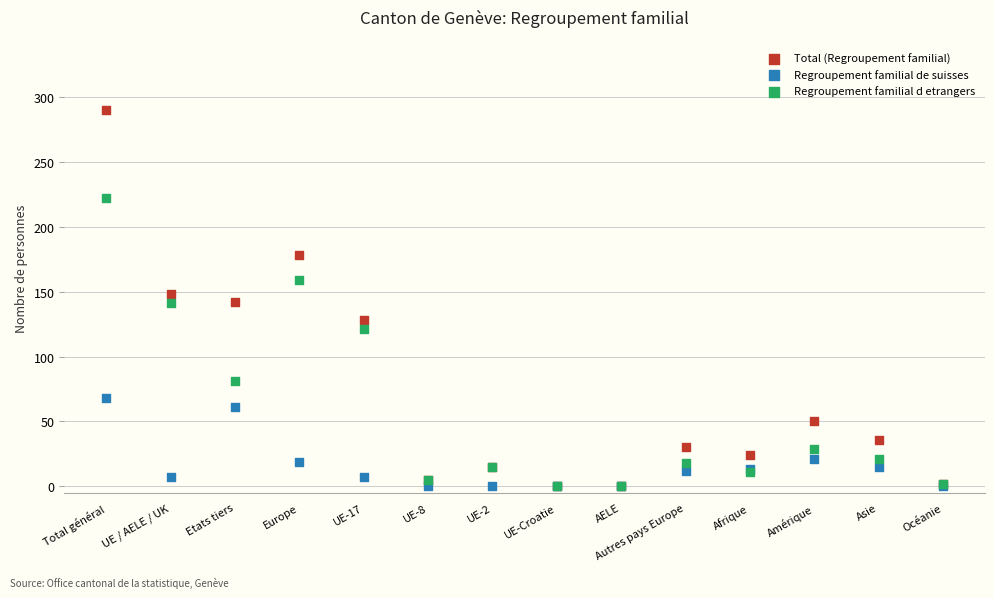

In the Regroupement familial d etrangers series, what Y value is closest to 111?

121